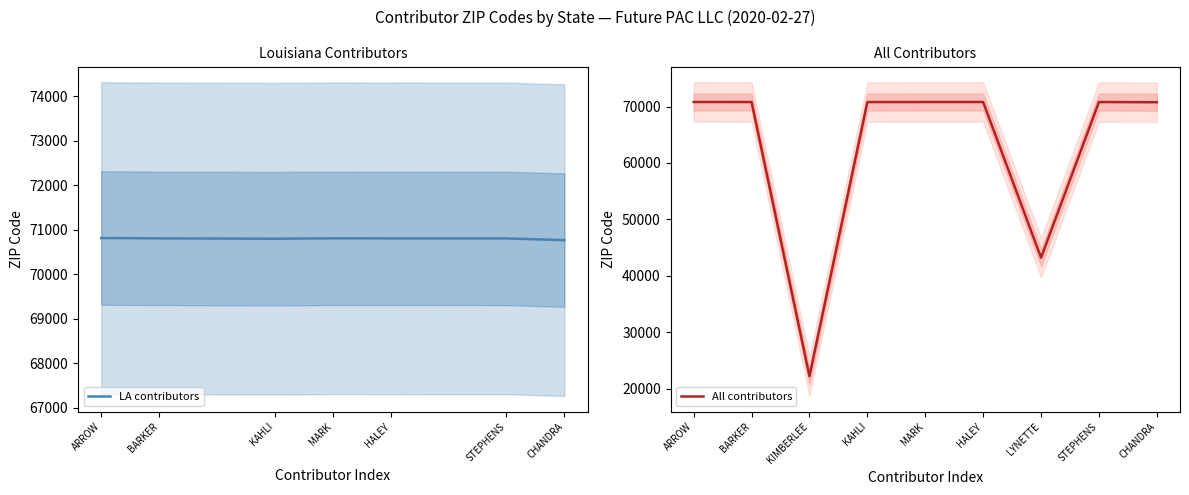

What is the highest value of the LA contributors series?

70817